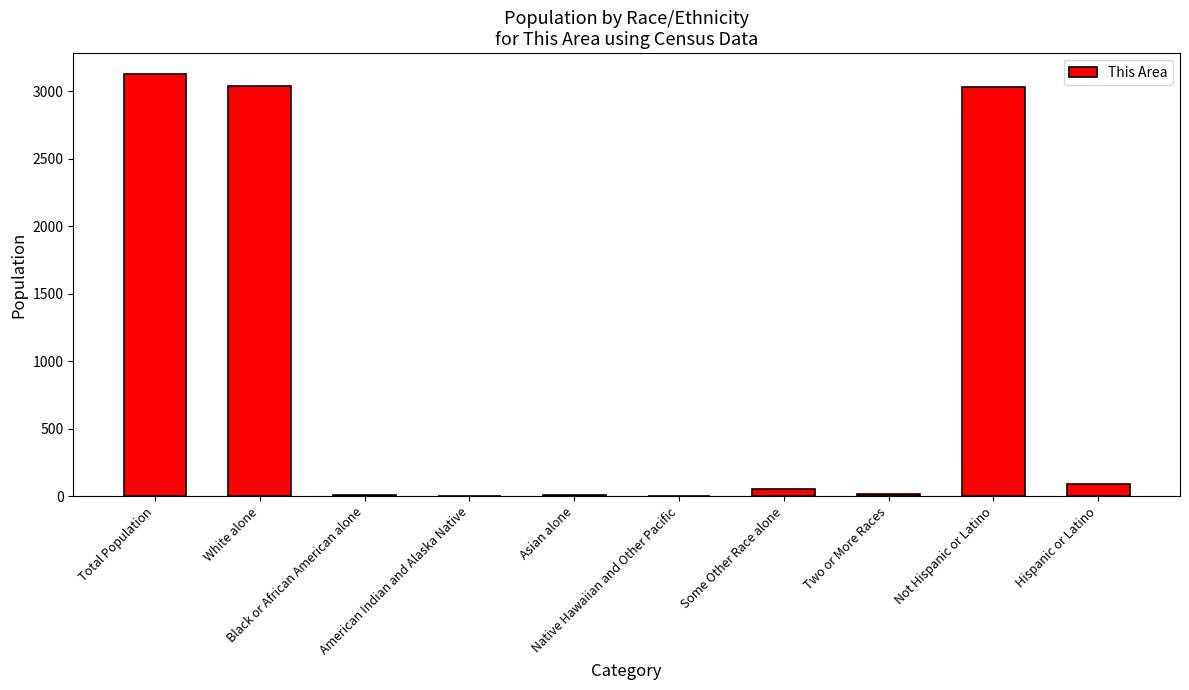

What is the greatest value displayed?

3126